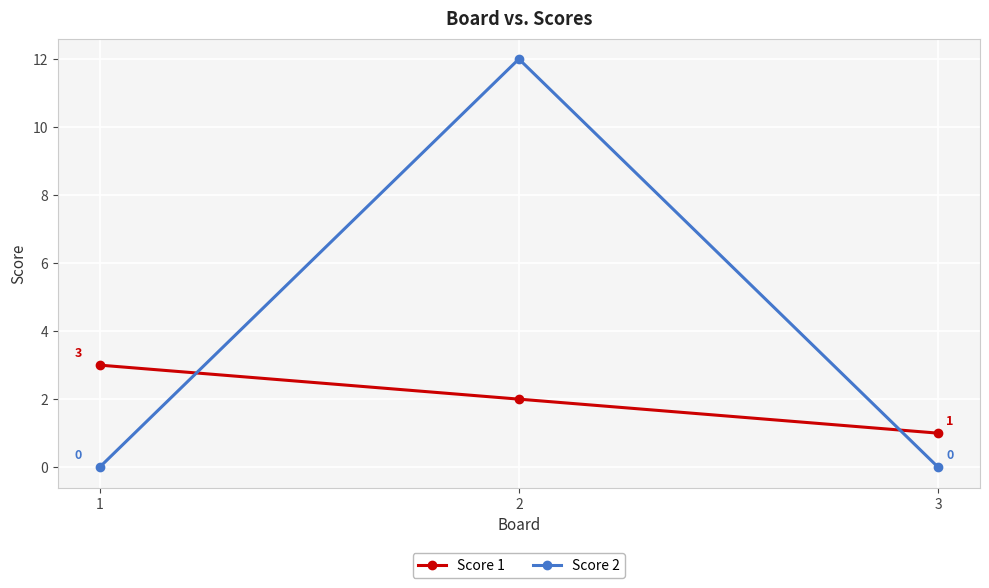

Is this an area chart (filled region under the line)?

No